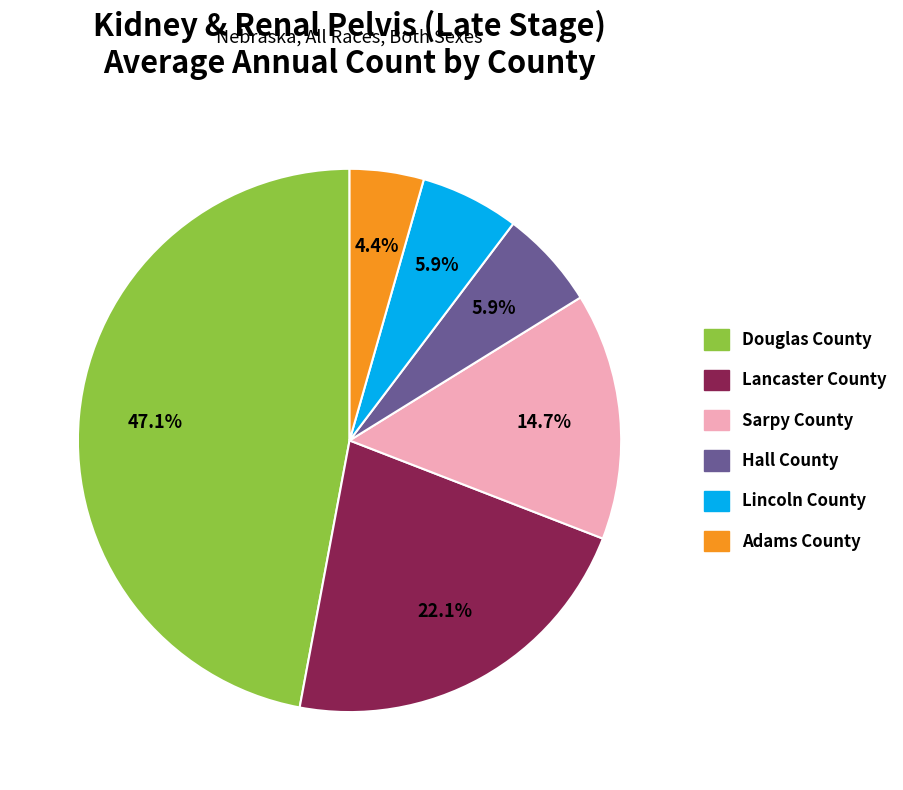

How much of the chart is everything except Sarpy County?

85.3%